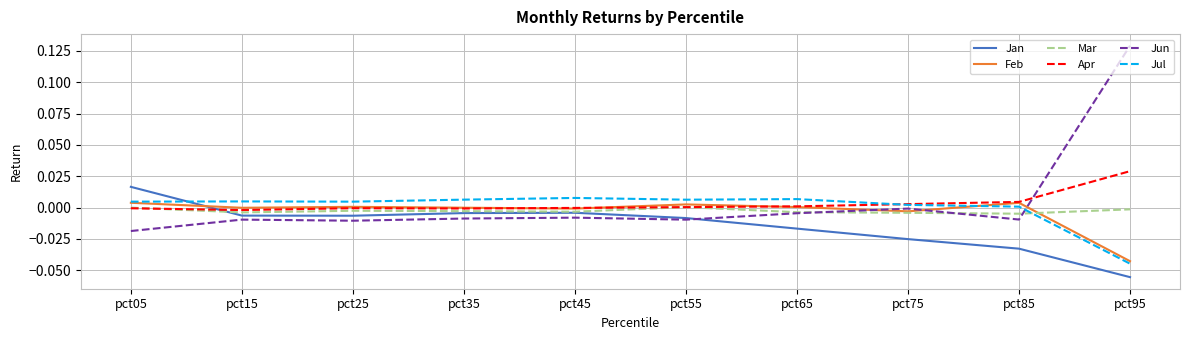

How many categories are shown in the chart?

10